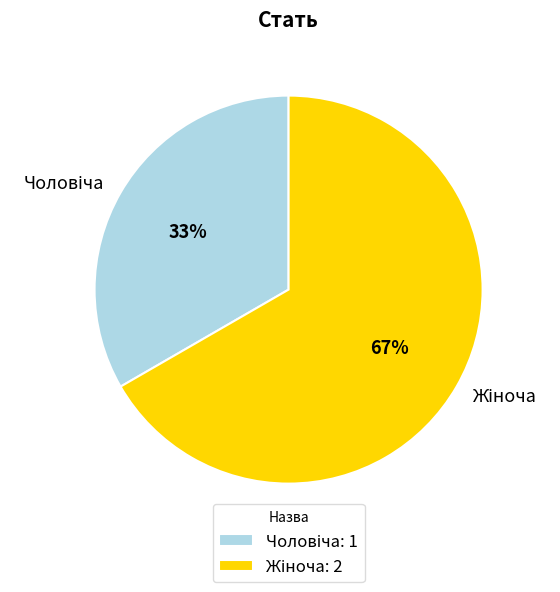

Does any single category account for the majority?

Yes